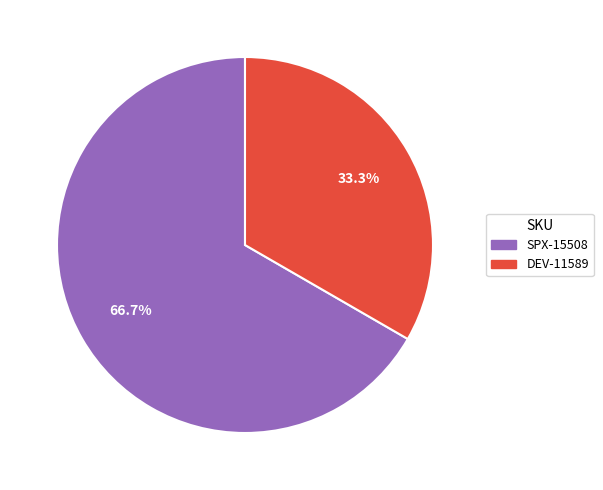

Which has a higher value, DEV-11589 or SPX-15508?

SPX-15508